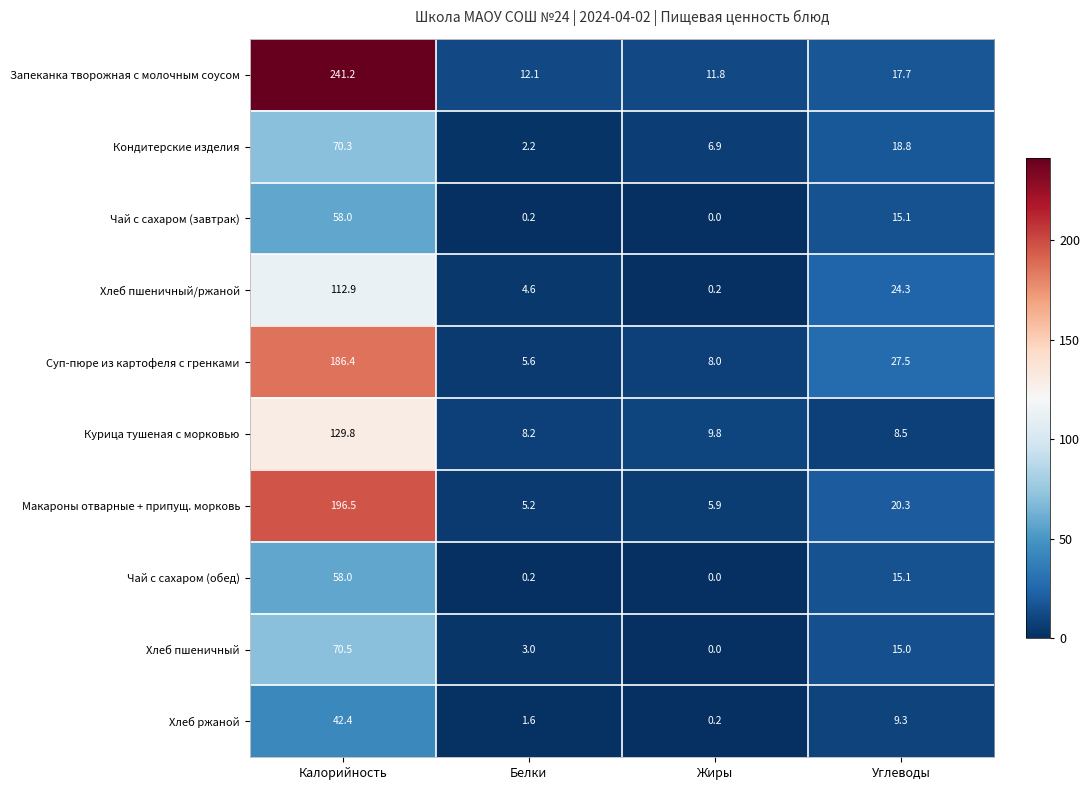

What is the sum of all Хлеб пшеничный values?

88.5